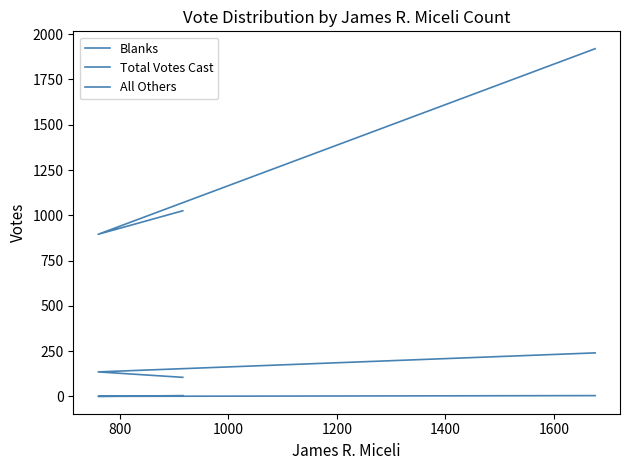

Count the number of data series in this chart.

3